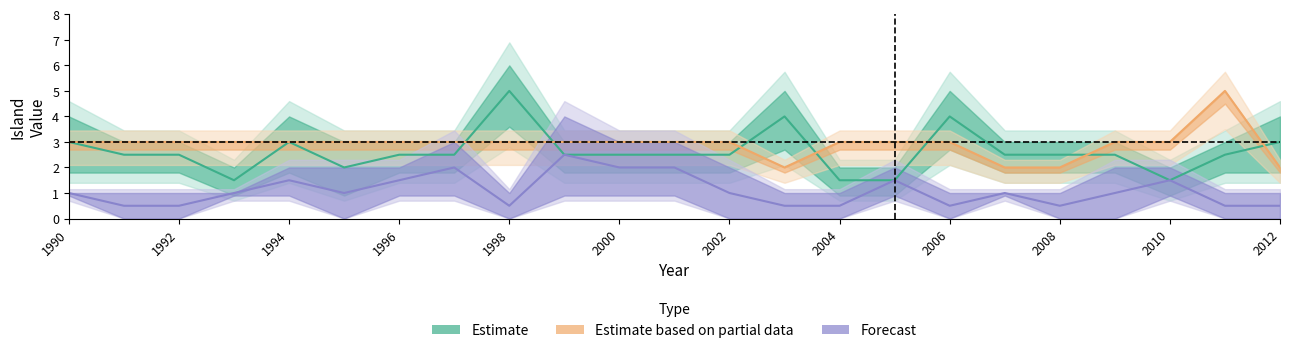

Which label corresponds to the largest value in the chart?

1998